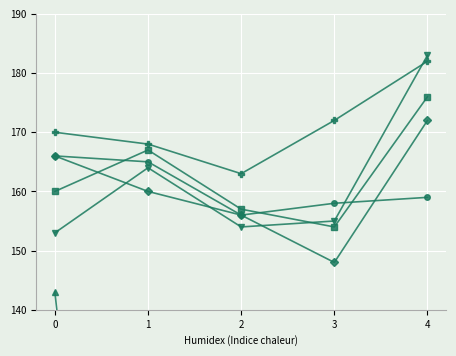

Which series ends up on top after the final intersection of BODENSEE WEISSENSBERG Netto and Lindau Bad Schachen Netto?

Lindau Bad Schachen Netto